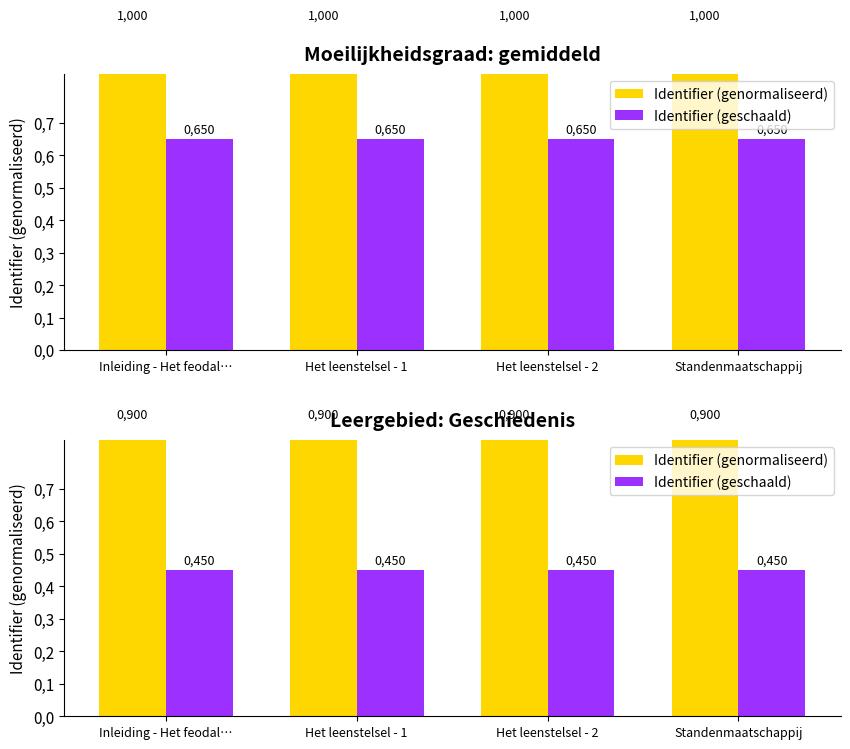

Does the chart contain any negative values?

No